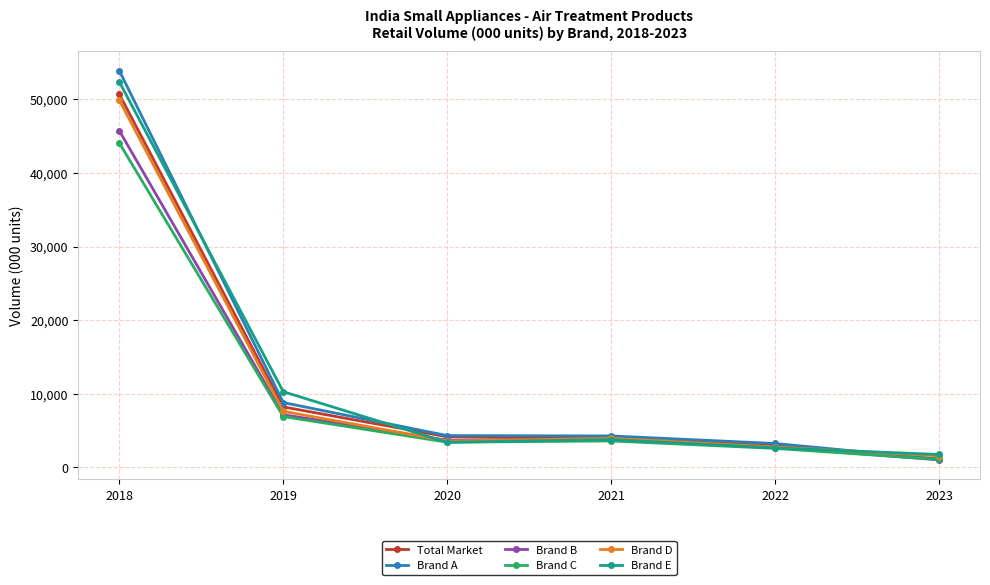

What is the spread (max minus min) of values at 2019?

3375.7